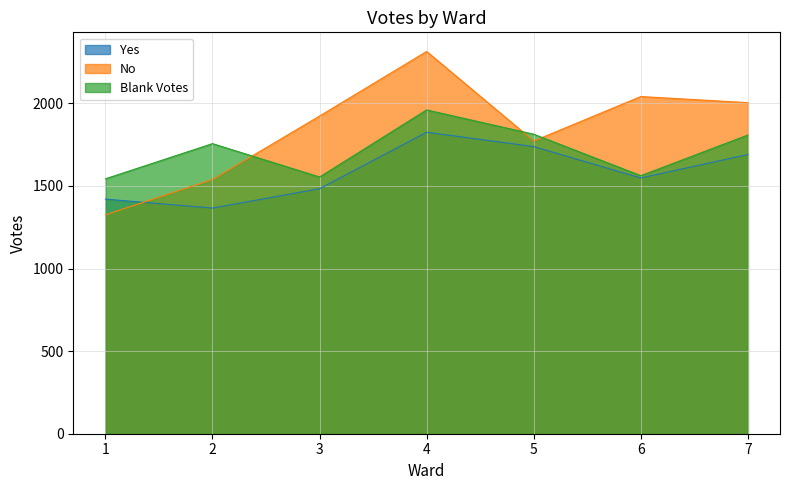

At which category does Yes reach its first local peak?

4